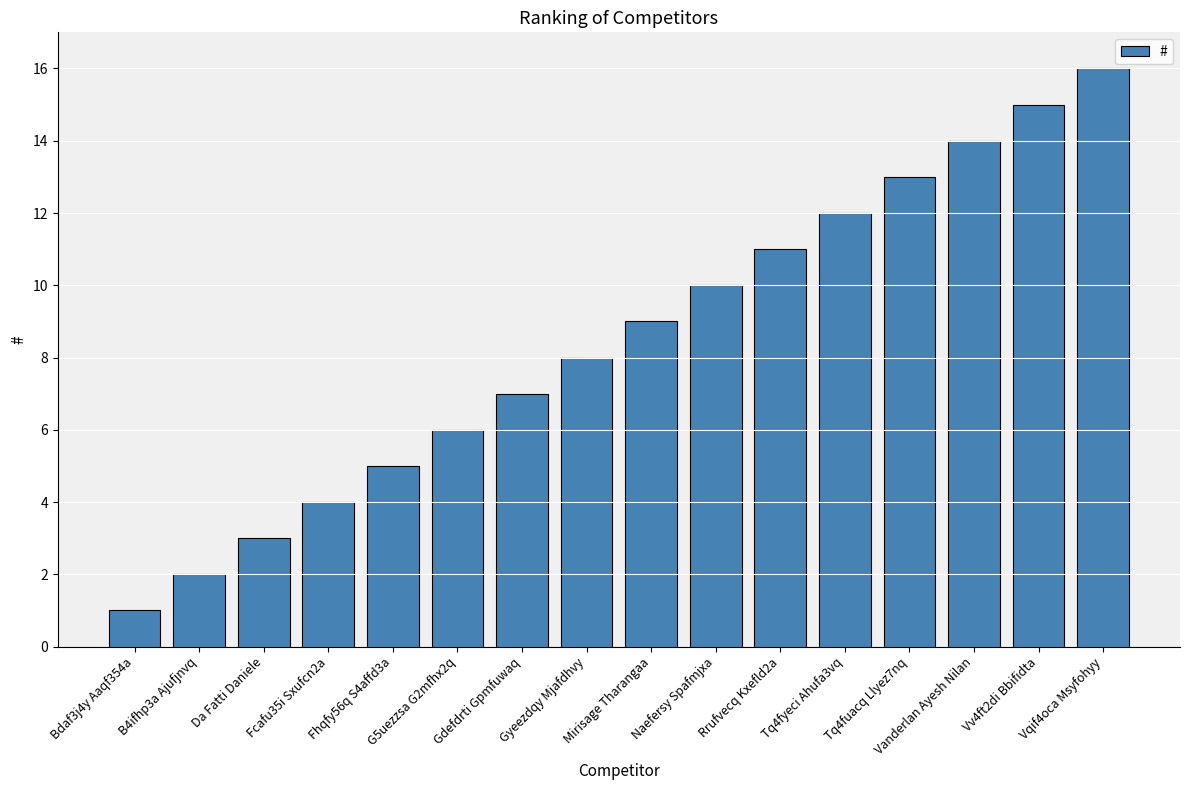

Between Tq4fuacq Llyez7nq and Fhqfy56q S4affd3a, which is larger?

Tq4fuacq Llyez7nq